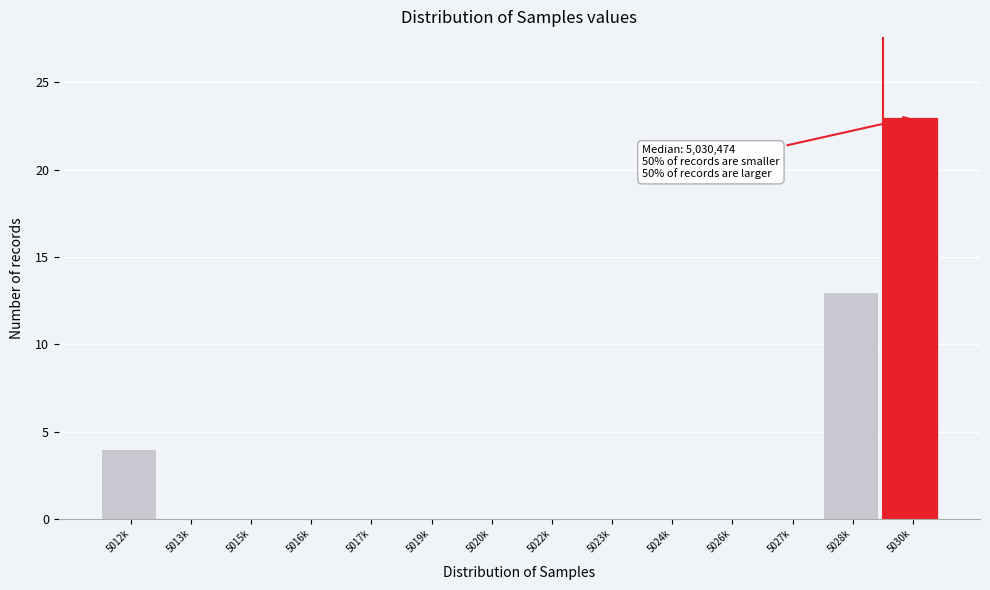

Reading left to right, what are all the values shown in this chart?

5012k=4	5013k=0	5015k=0	5016k=0	5017k=0	5019k=0	5020k=0	5022k=0	5023k=0	5024k=0	5026k=0	5027k=0	5028k=13	5030k=23